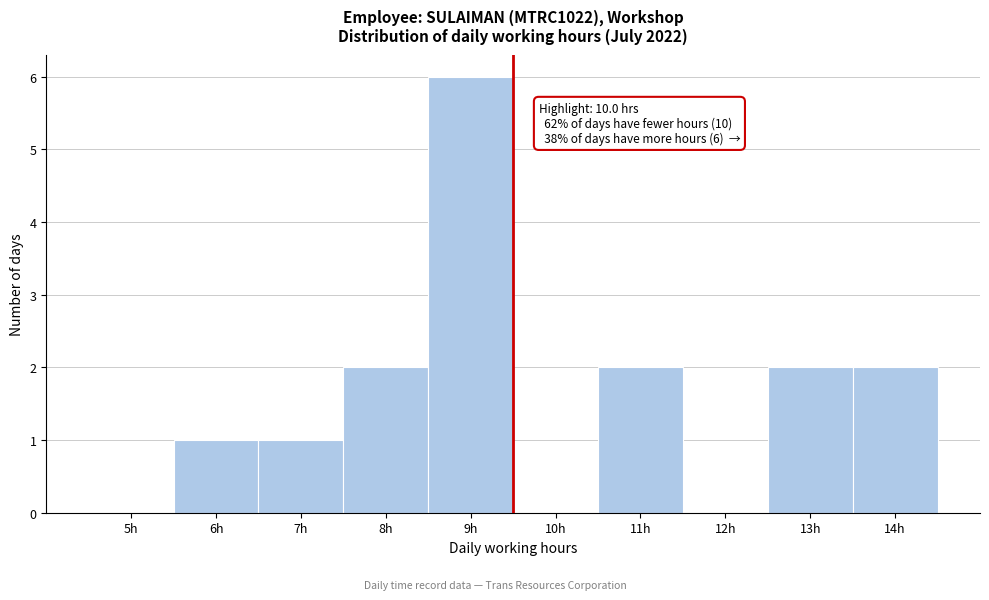

What is the sum of the values at 9h and 7h?

7